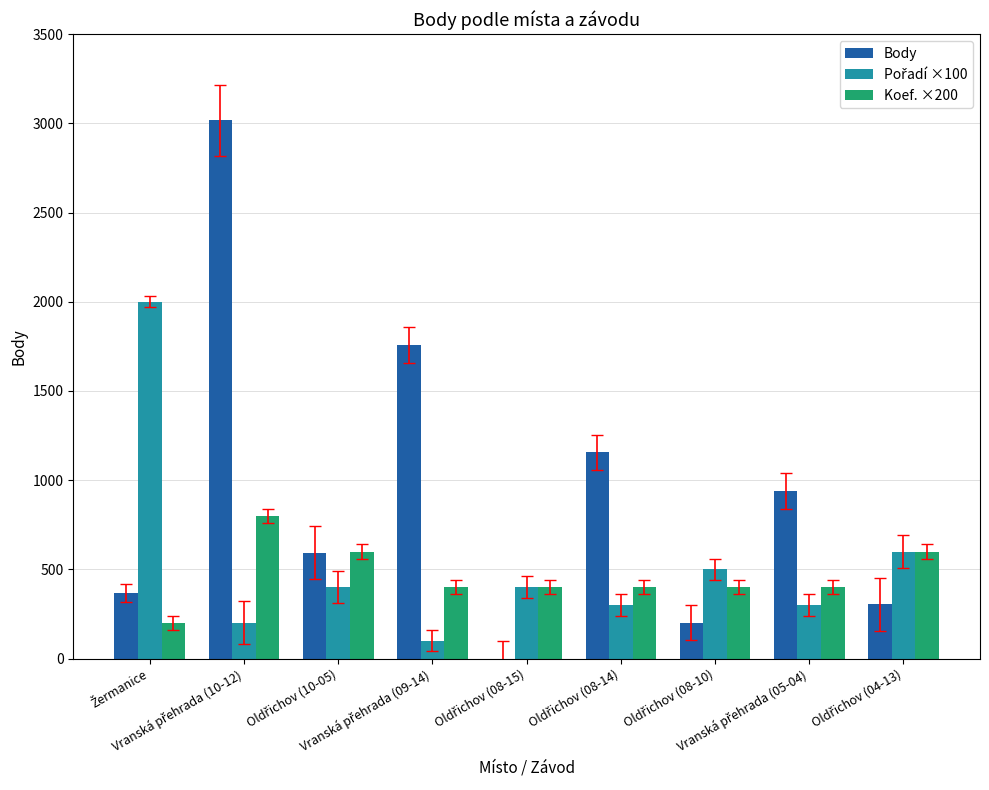

Which series has the largest total across all categories?

Body